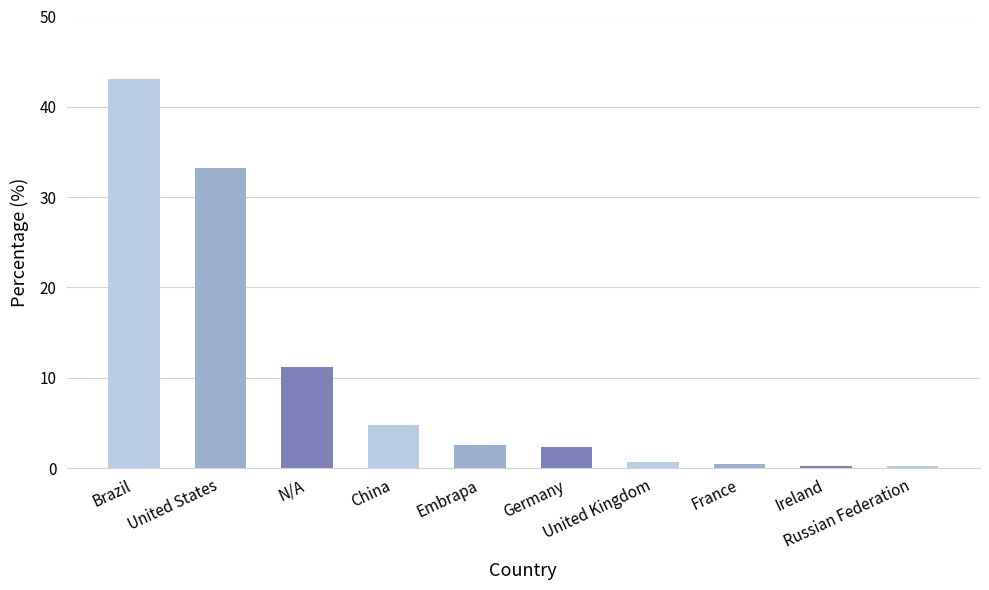

What is the greatest value displayed?

43.1